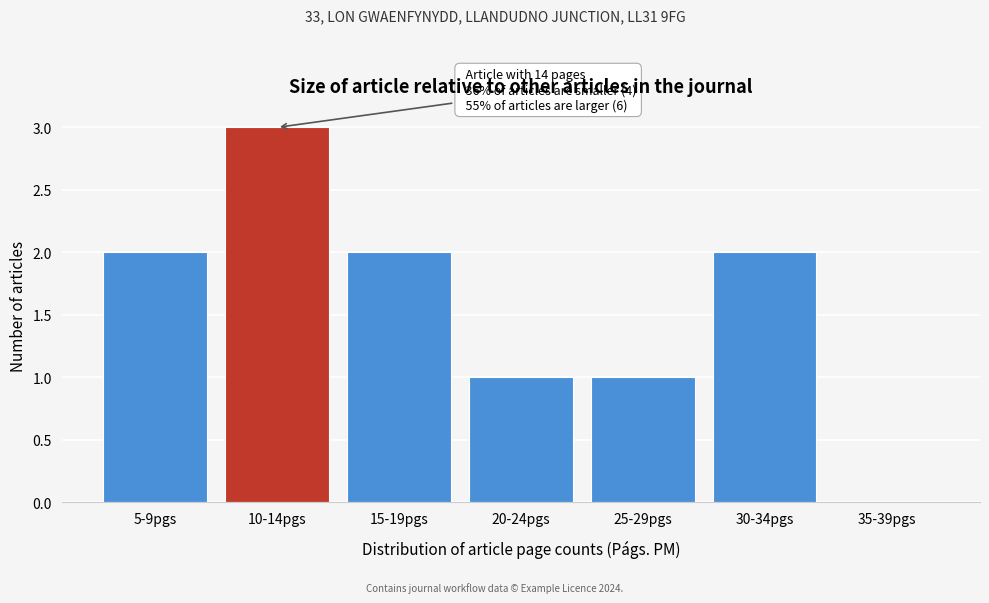

Reading left to right, list all the values displayed in this chart.

5-9pgs=2	10-14pgs=3	15-19pgs=2	20-24pgs=1	25-29pgs=1	30-34pgs=2	35-39pgs=0